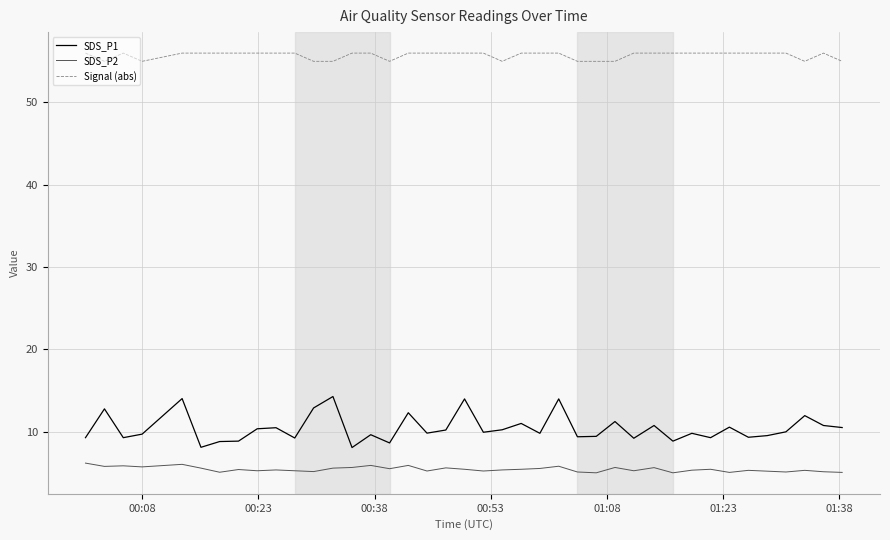

What is the difference between the maximum and minimum values in the SDS_P2 series?

1.2